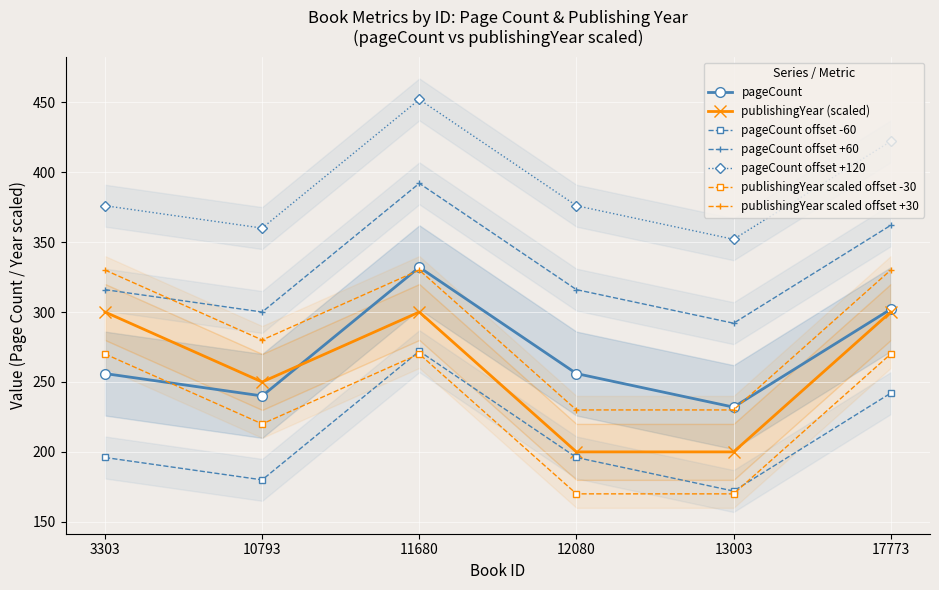

At how many categories does at least one series exceed 216?

6